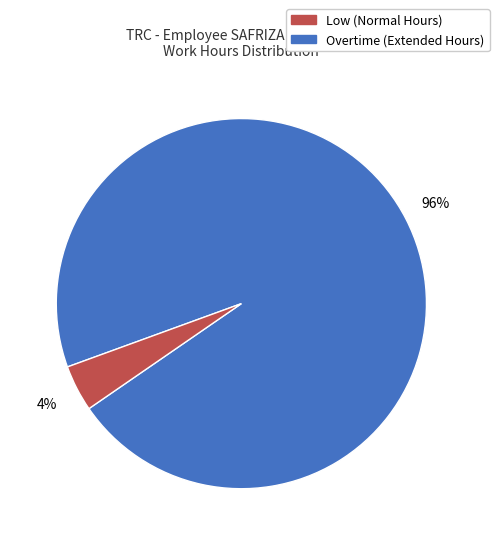

Count the number of slices in the pie.

2